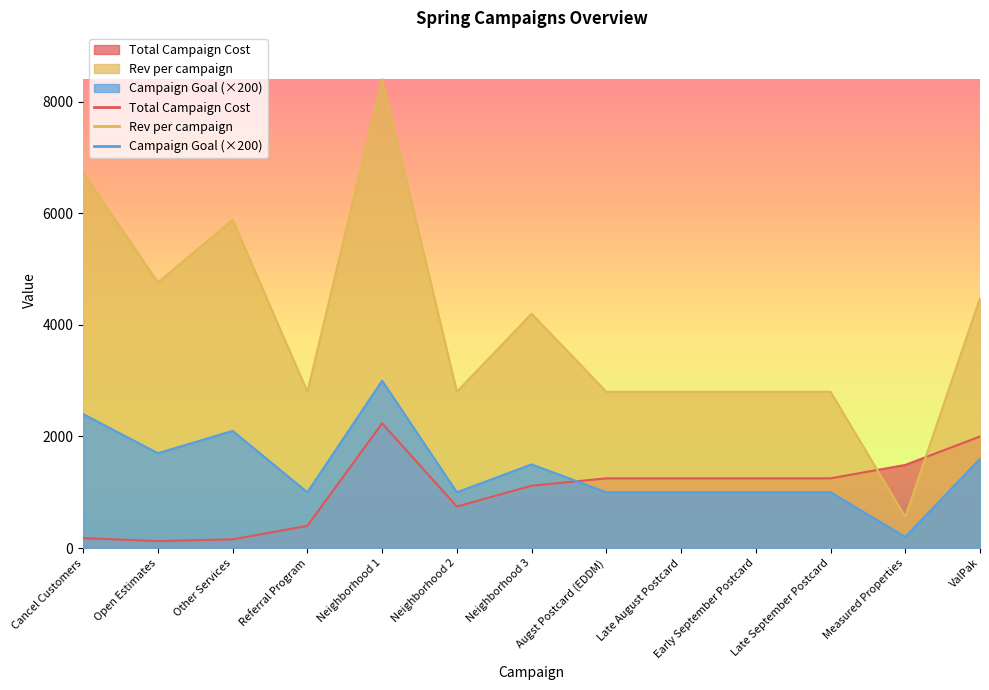

True or false: Total Campaign Cost and Rev per campaign cross at least once.

True